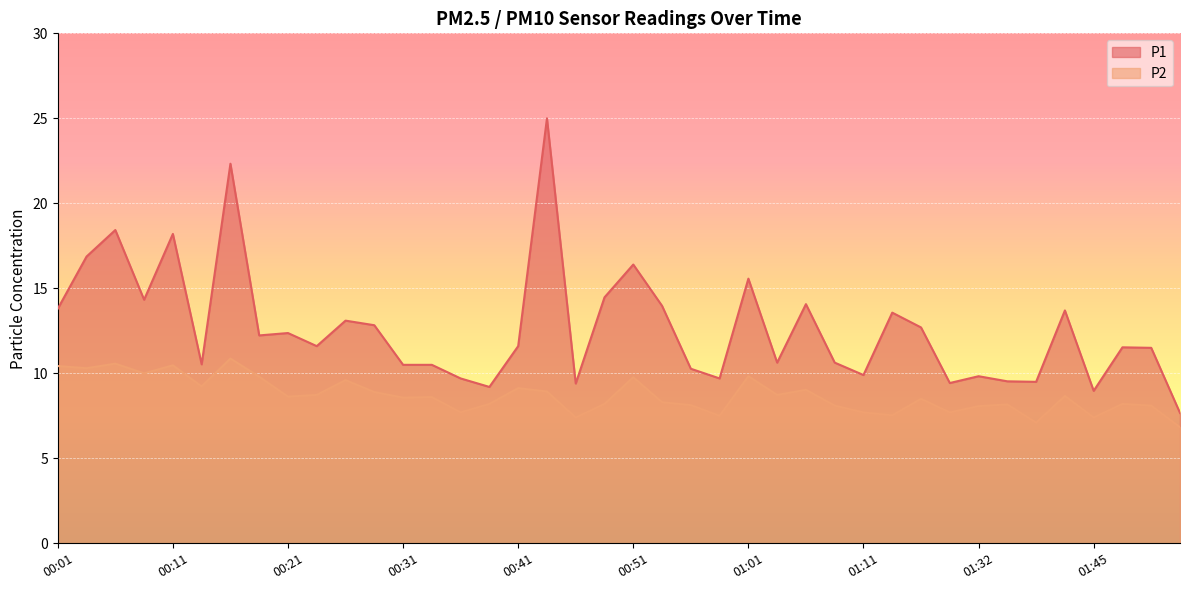

At which category does P2 reach its first local valley?

00:04